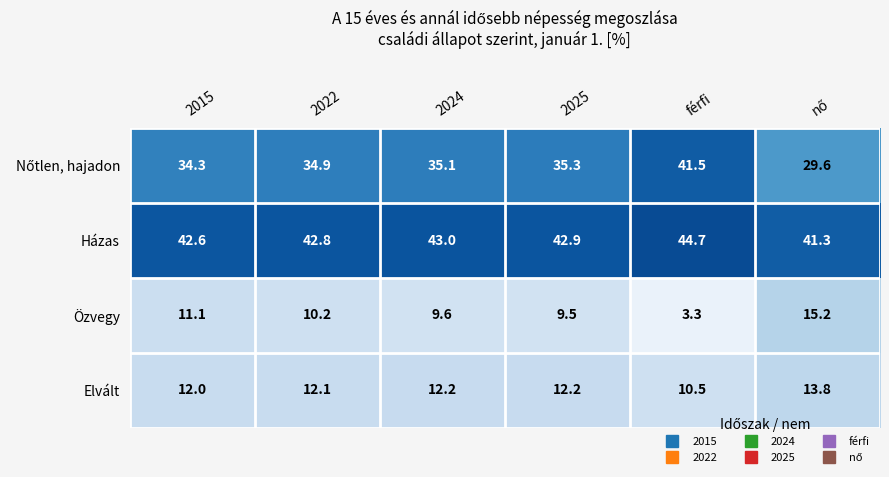

What is the total value across all series at 2022?

100.0